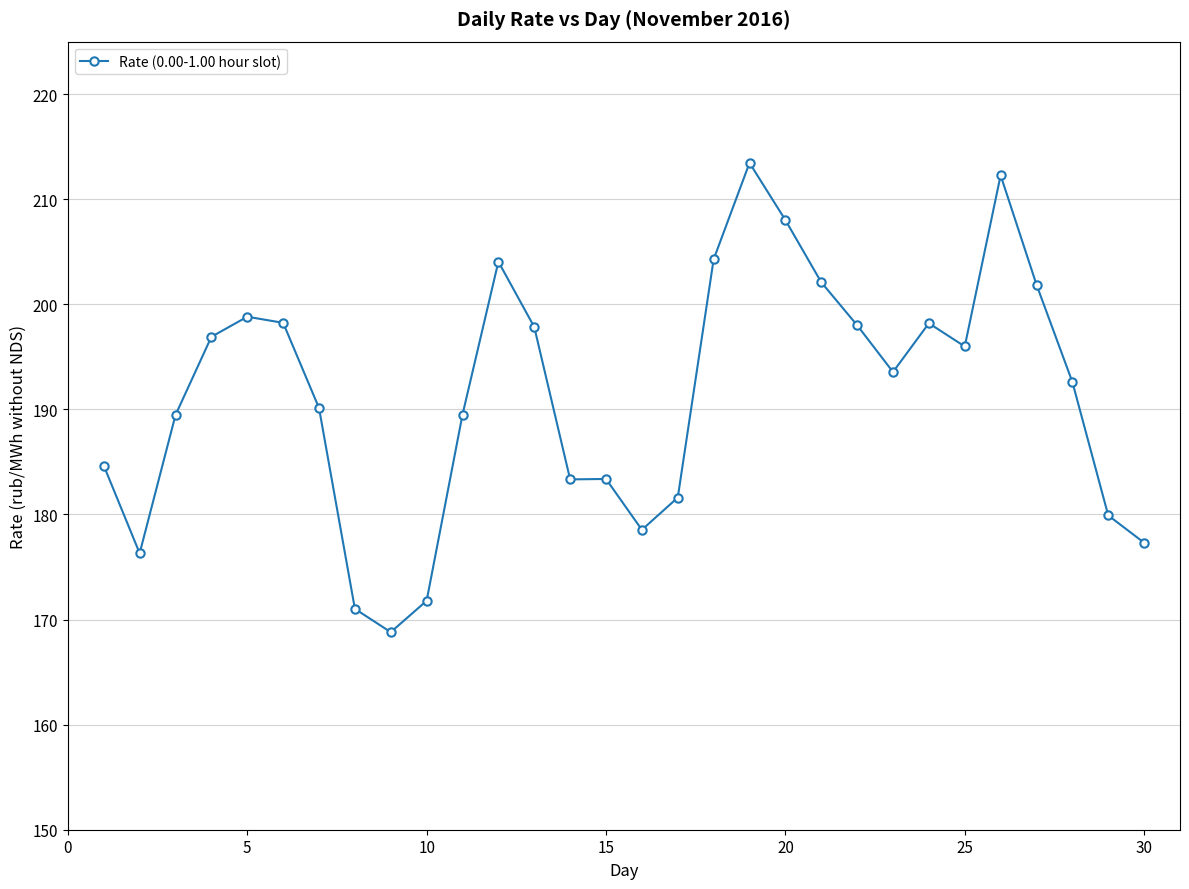

True or false: there are more than 1 points higher than both neighbors.

True